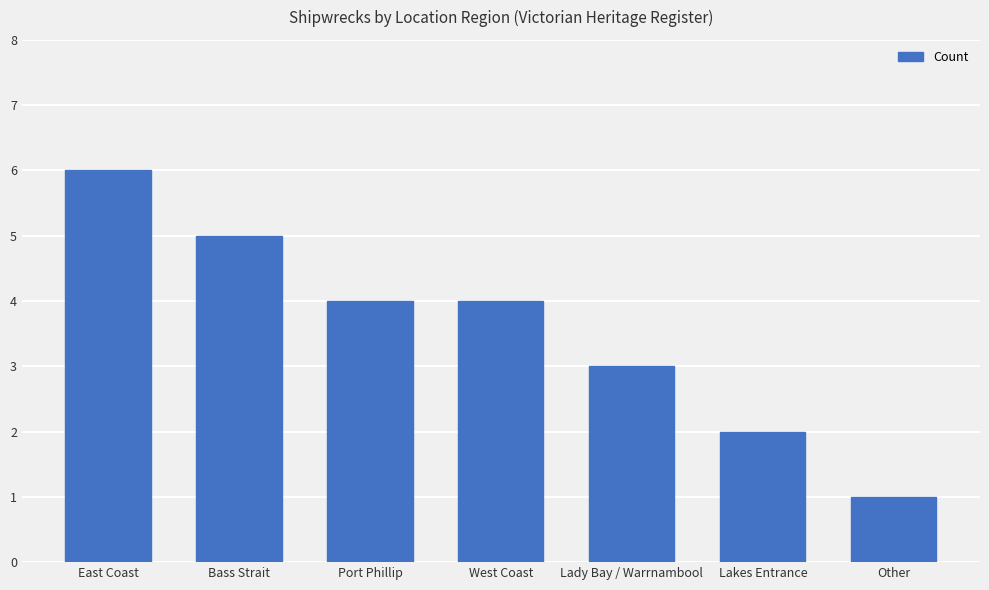

Which category has the lowest value across all series?

Other